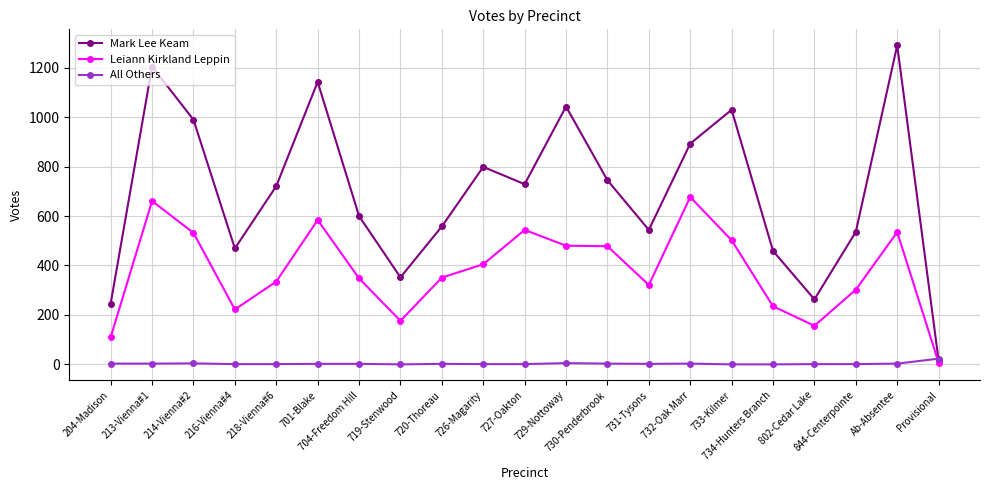

Which series has the largest range (max minus min)?

Mark Lee Keam